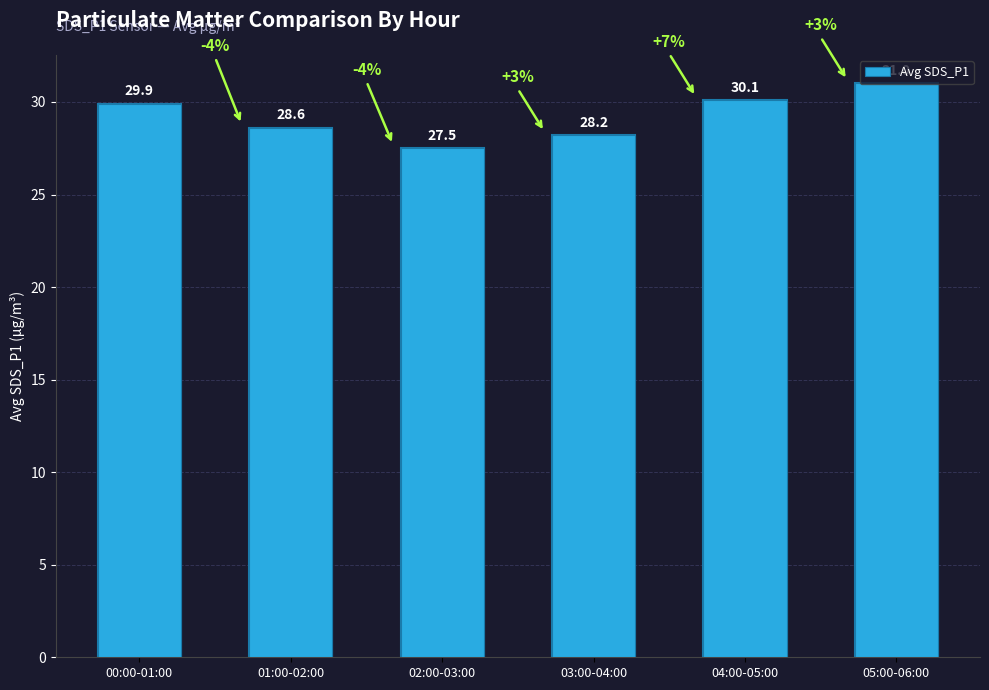

Reading left to right, what are all the values shown in this chart?

00:00-01:00=29.9	01:00-02:00=28.6	02:00-03:00=27.5	03:00-04:00=28.2	04:00-05:00=30.1	05:00-06:00=31.0